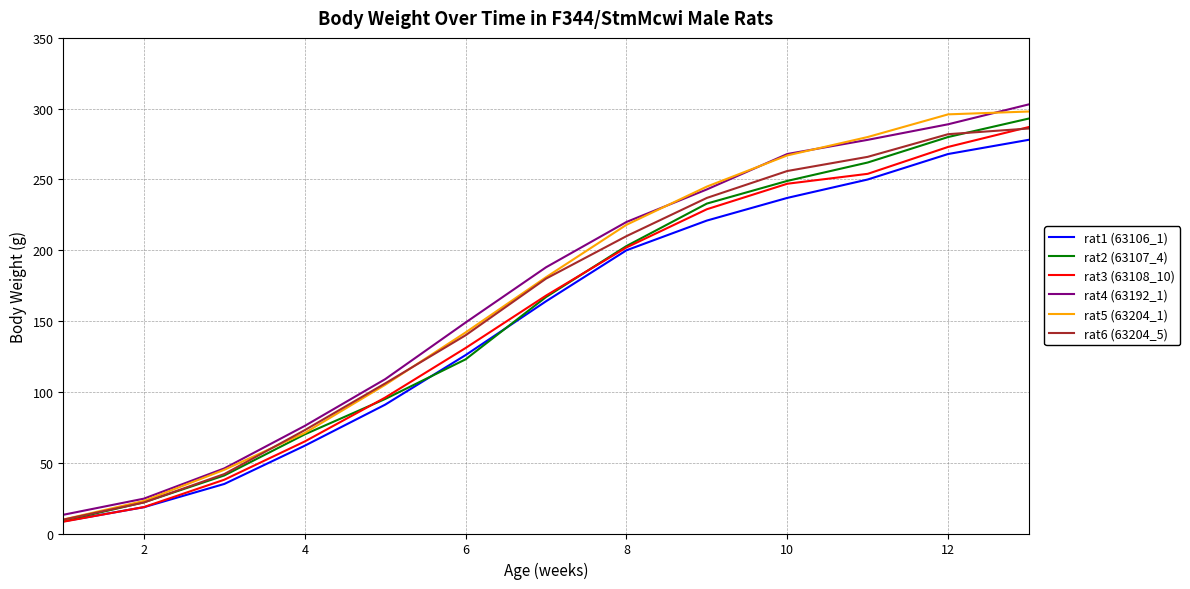

How many lines are shown in the chart?

6